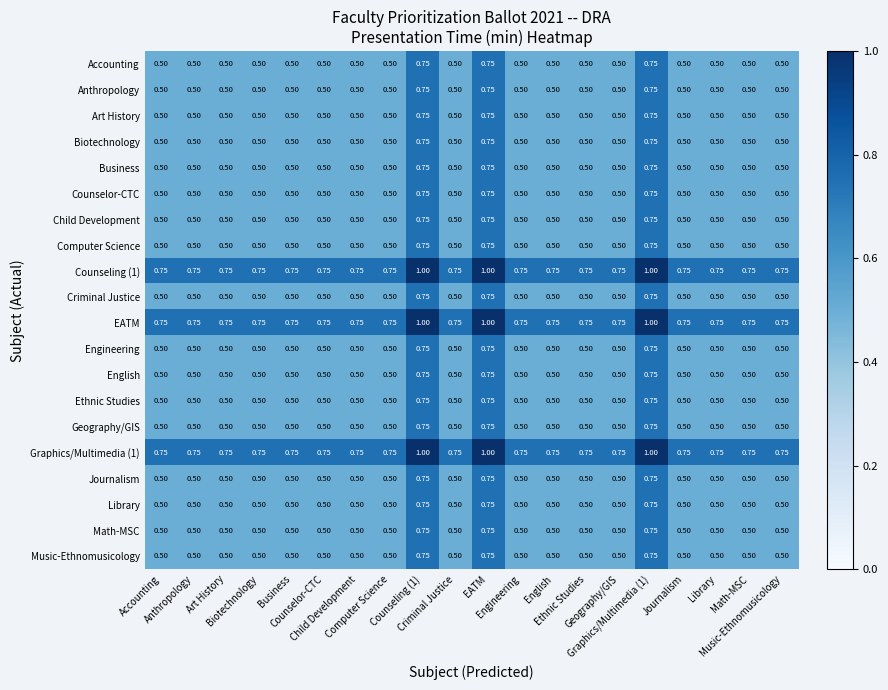

Count the number of categories in the chart.

20